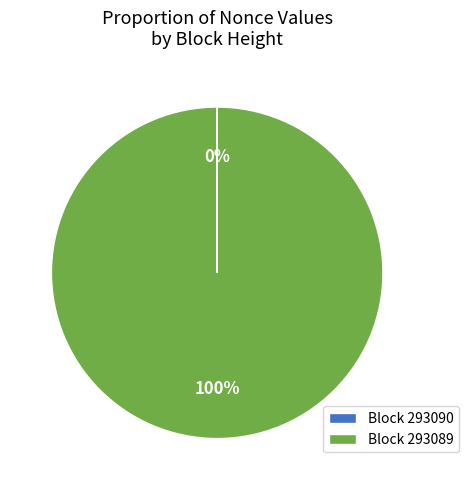

The Block 293089 slice represents 100% of the pie. True or false?

True